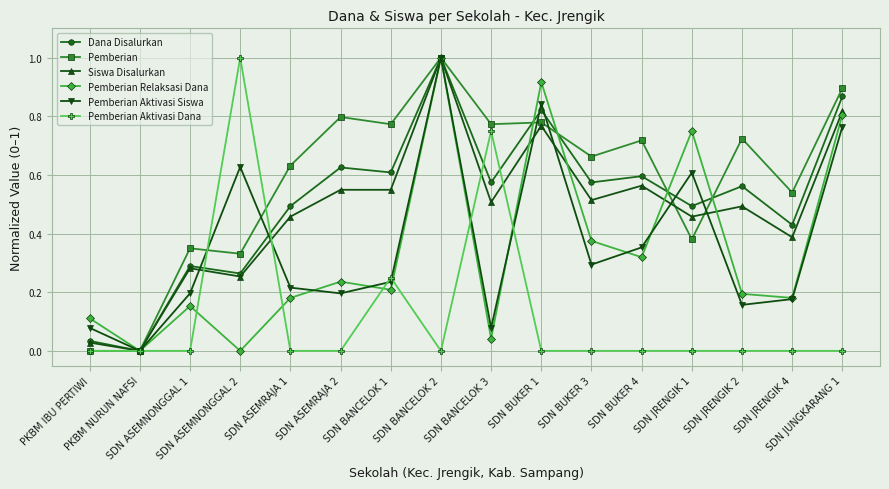

At which category is the sum across all series the highest?

SDN BANCELOK 2